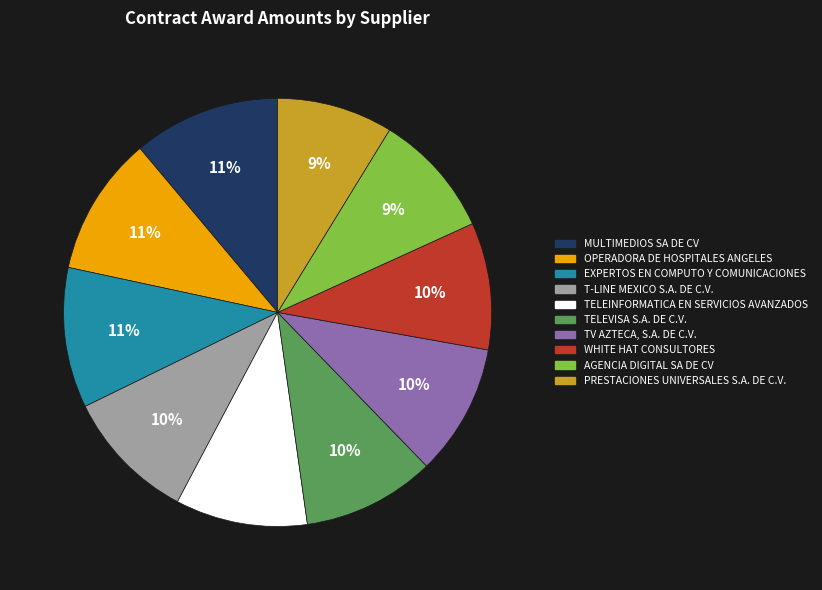

Count the number of slices in the pie.

10